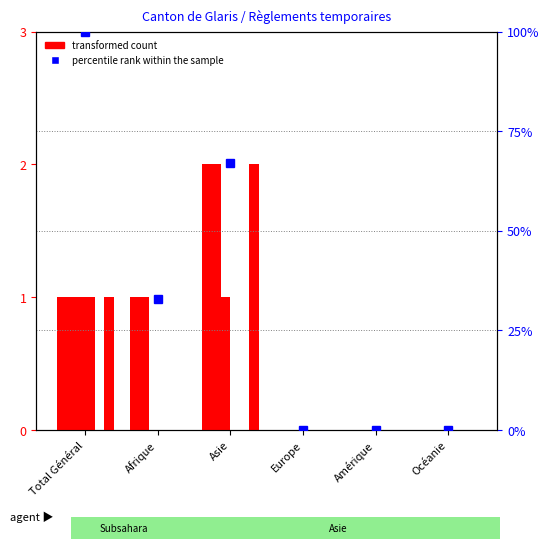

At which category is the sum across all series the highest?

Asie